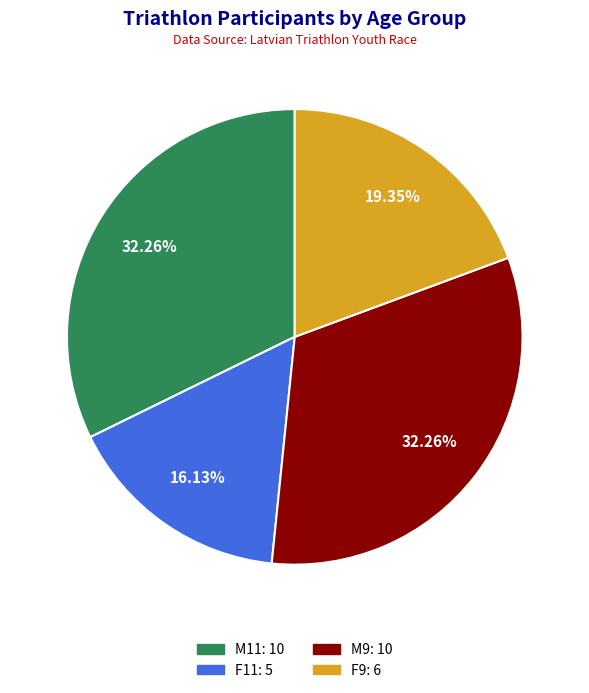

Count the number of slices in the pie.

4